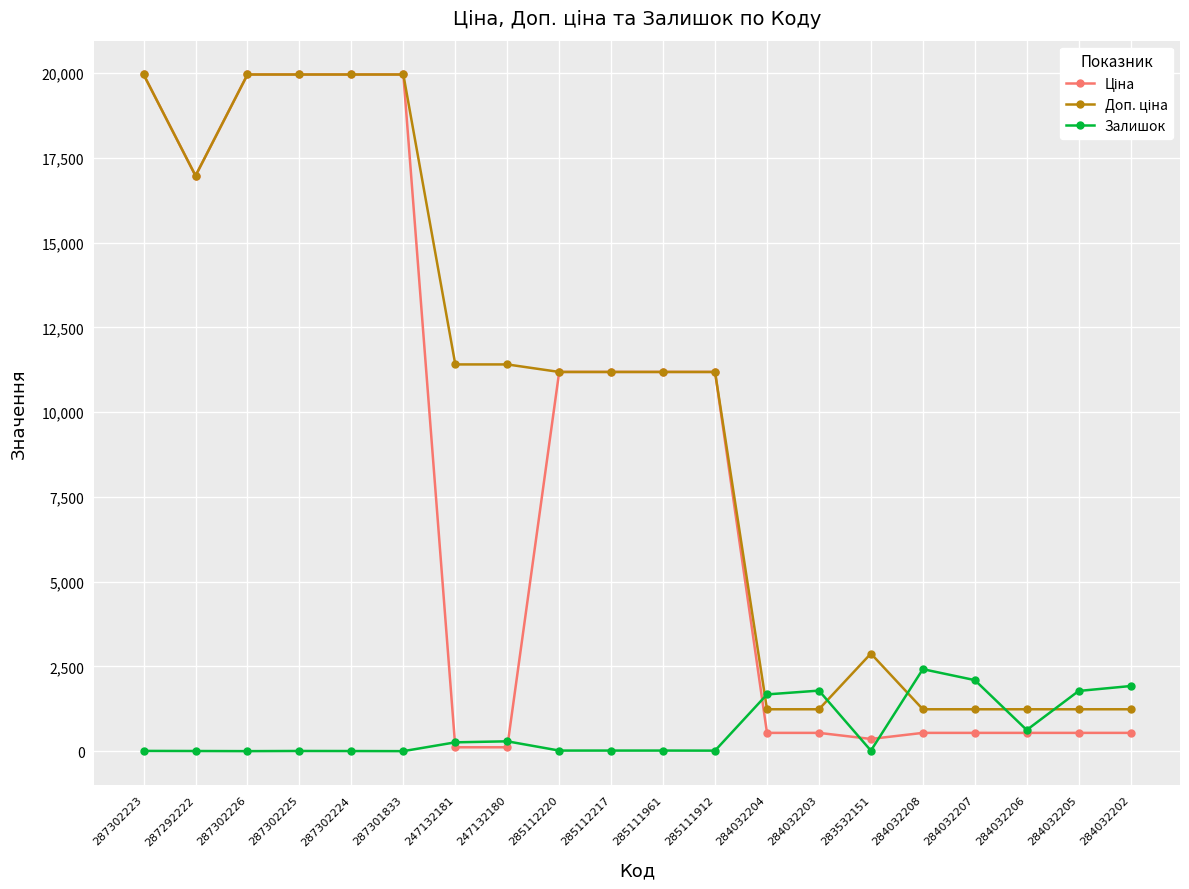

True or false: Залишок has more than 1 interior local peaks.

True